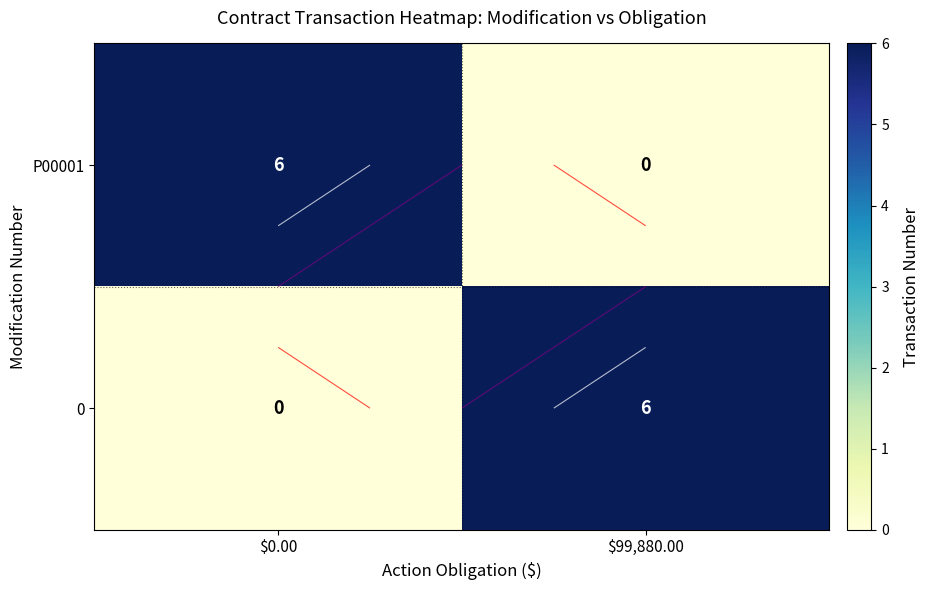

Is the value of P00001 at $0.00 greater than the value of 0 at $0.00?

Yes